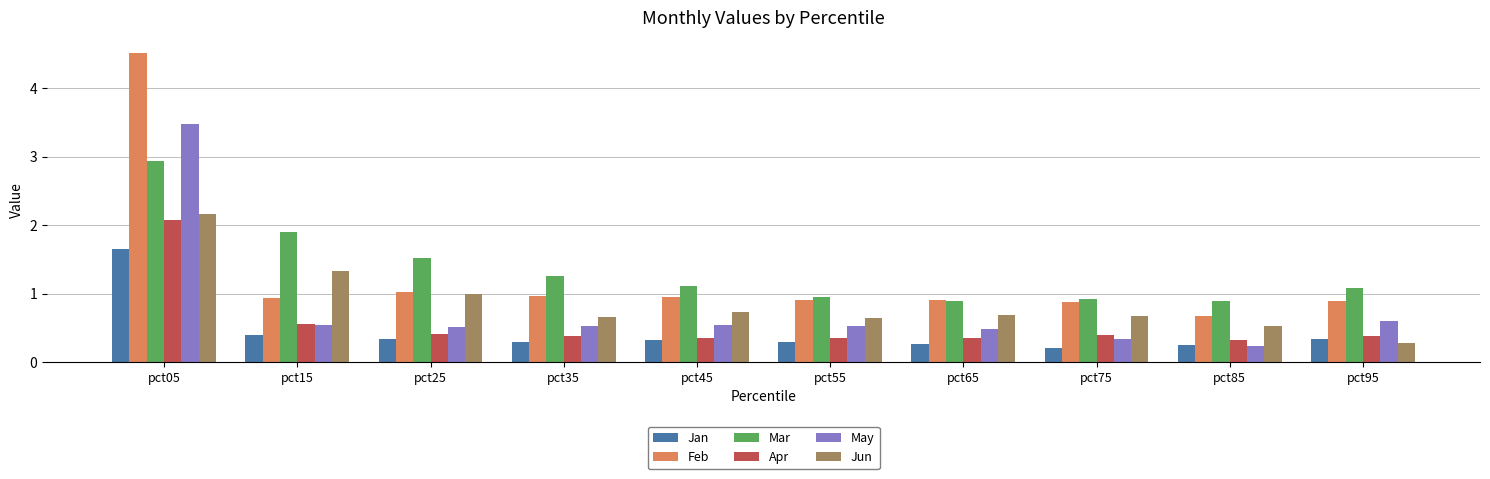

Which category has the lowest value in the Jan series?

pct75